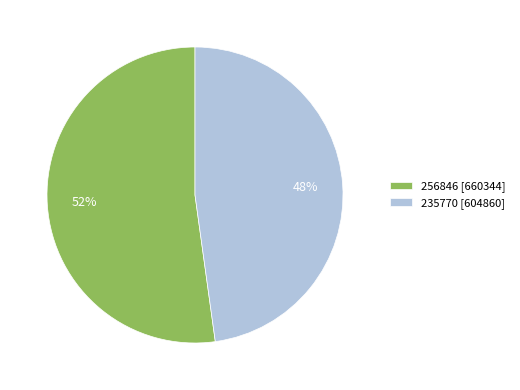

Count the number of slices in the pie.

2